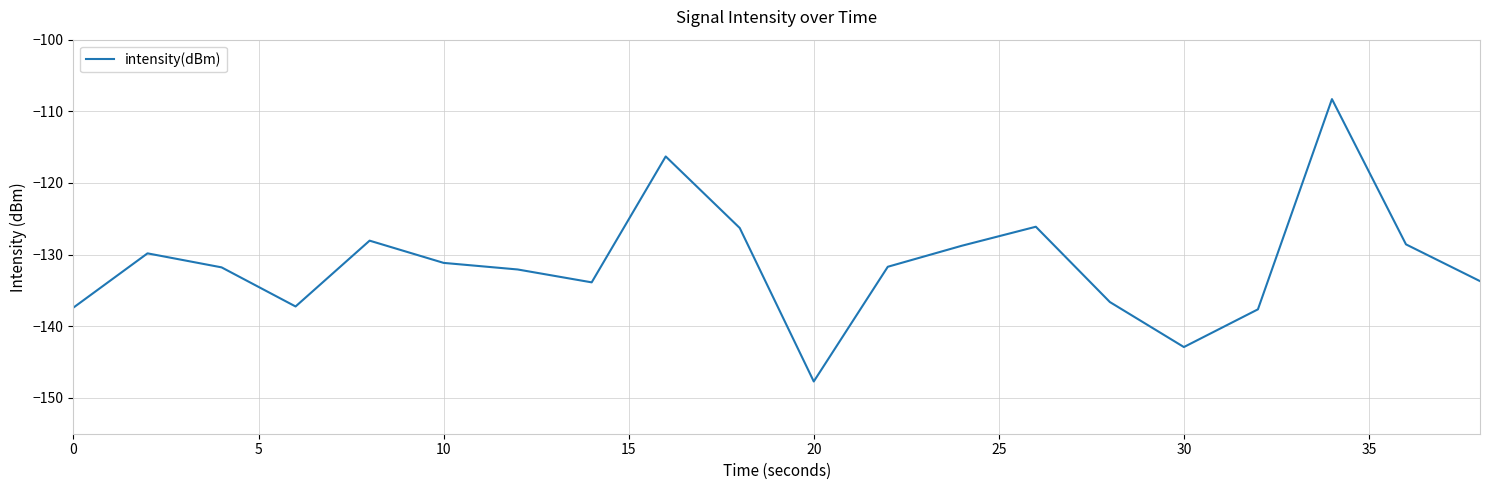

What is the maximum value shown in the chart?

-108.3